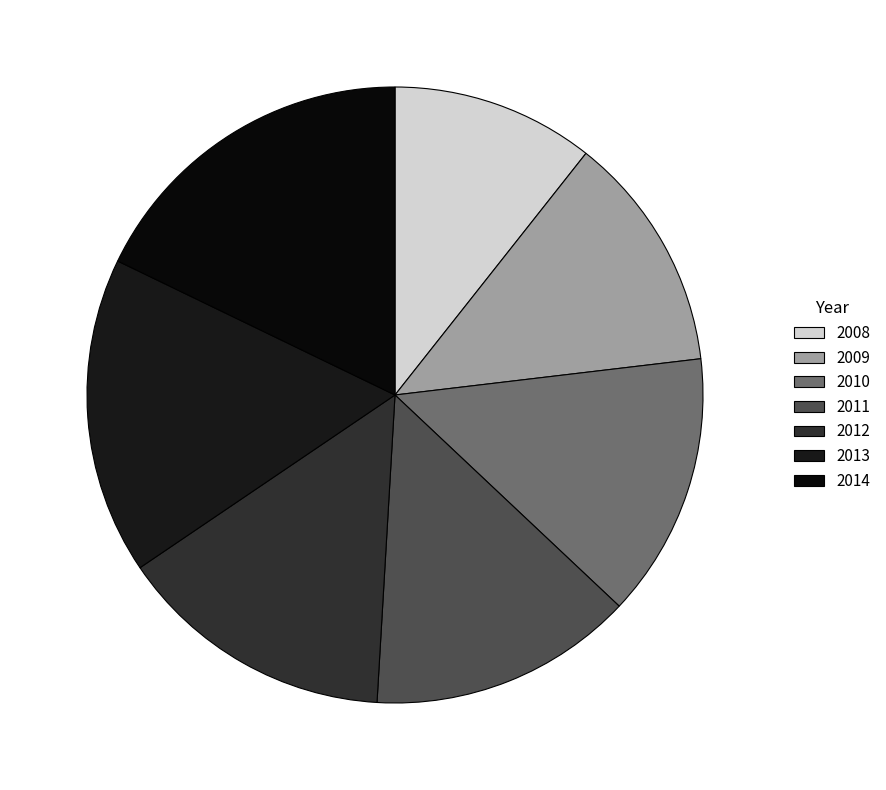

Rank the categories by value from highest to lowest.

2014, 2013, 2012, 2011, 2010, 2009, 2008